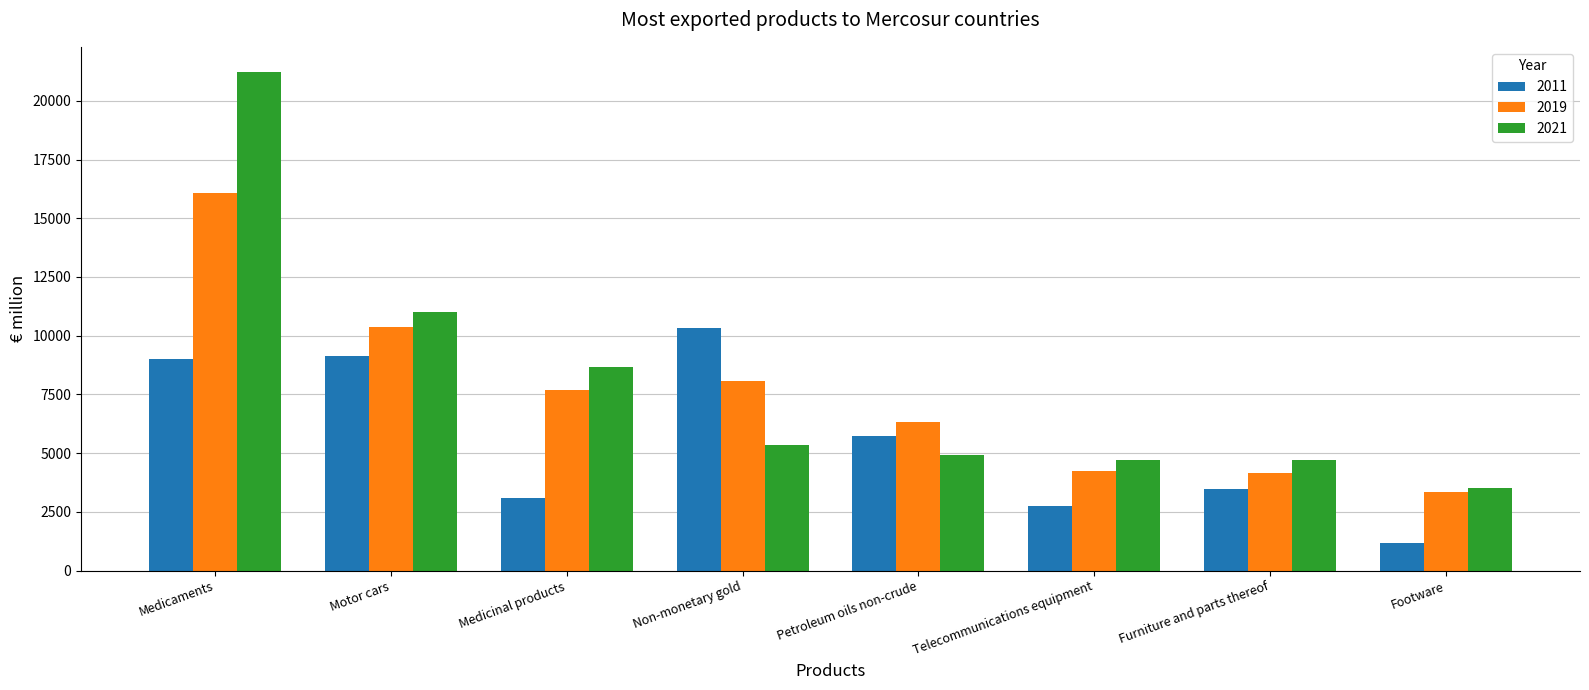

Are the bars horizontal?

No